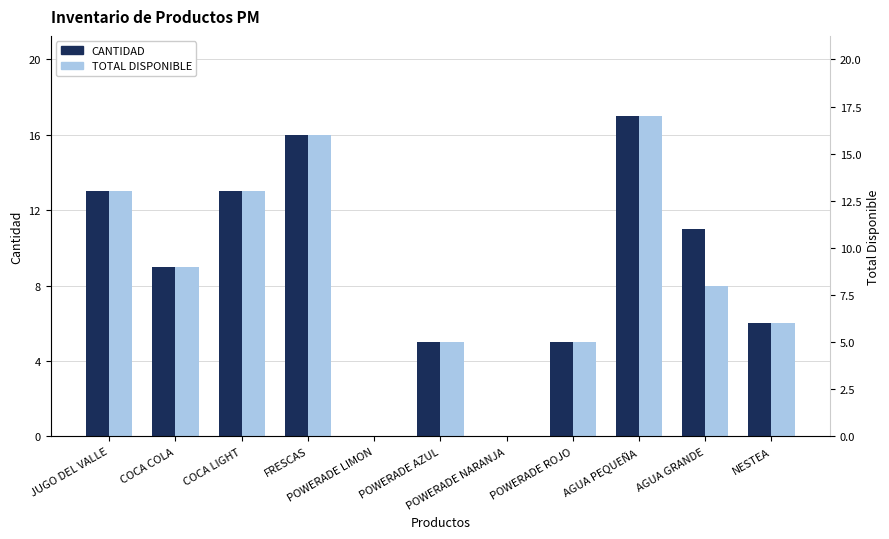

Are the bars horizontal?

No